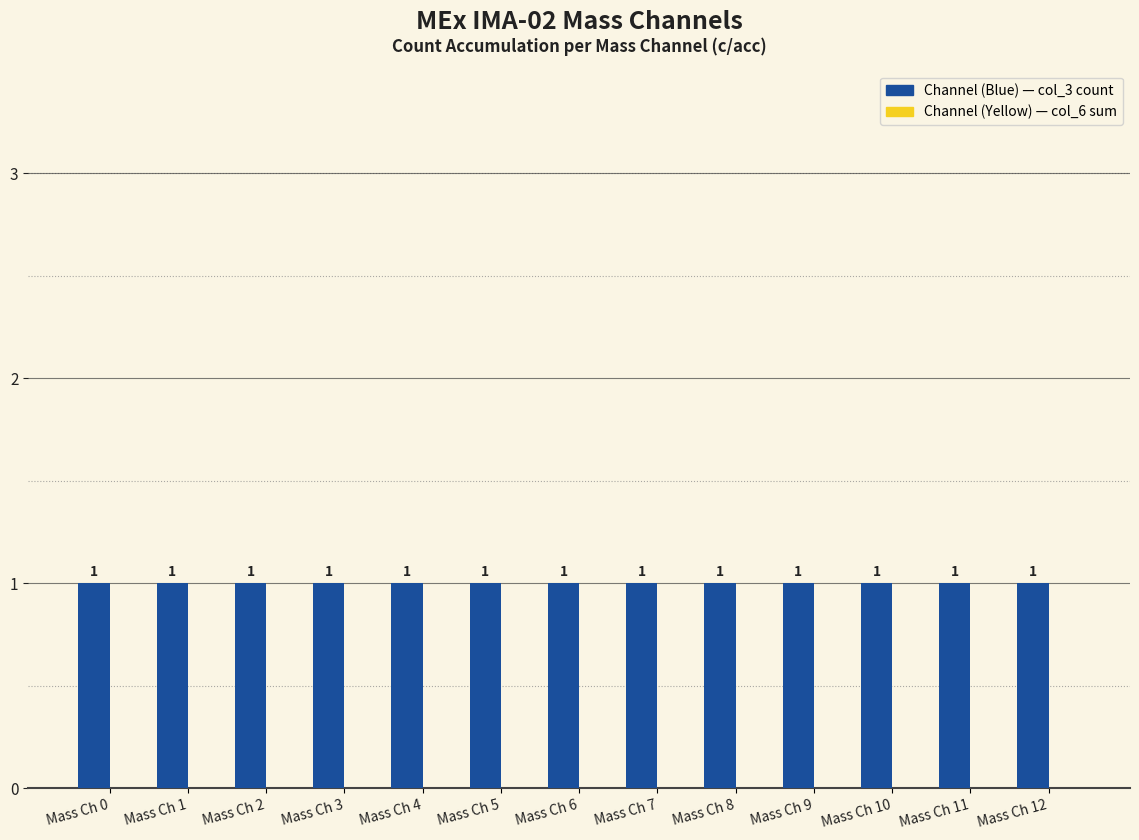

Count the number of data series in this chart.

2